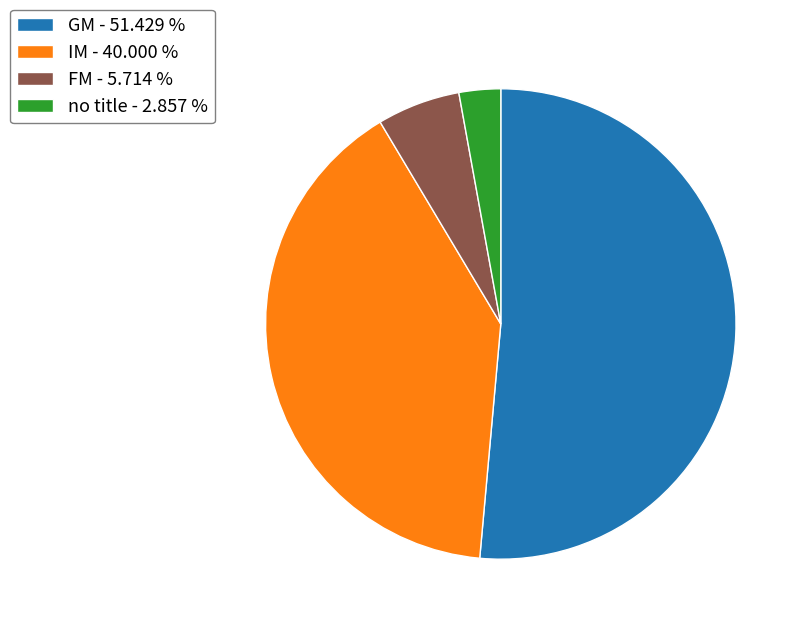

How many slices are in this pie chart?

4